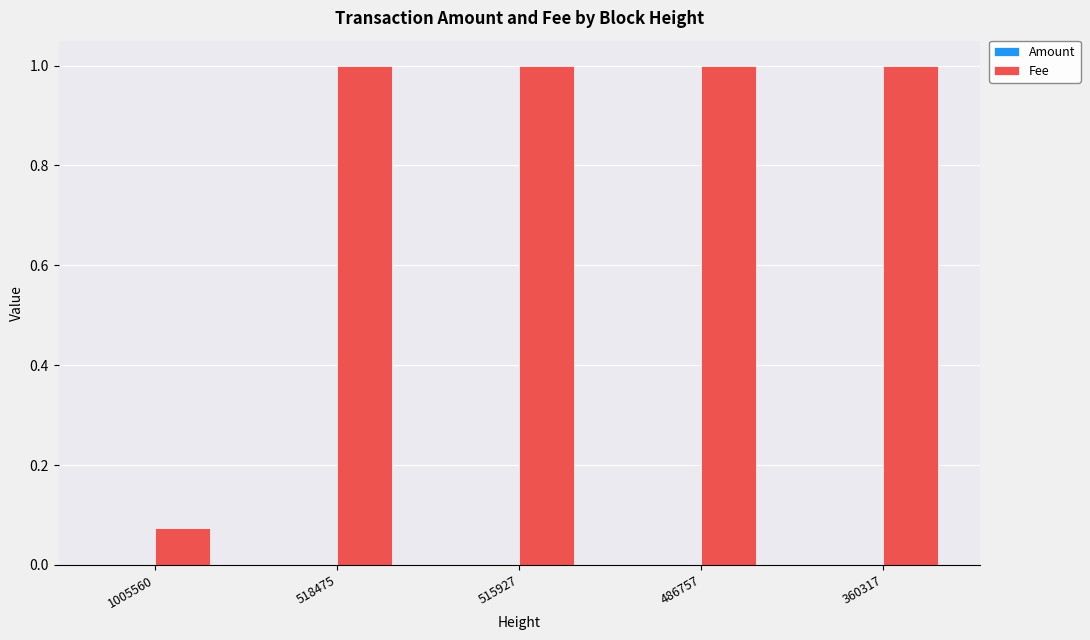

What is the total value across all series at 515927?

1.0